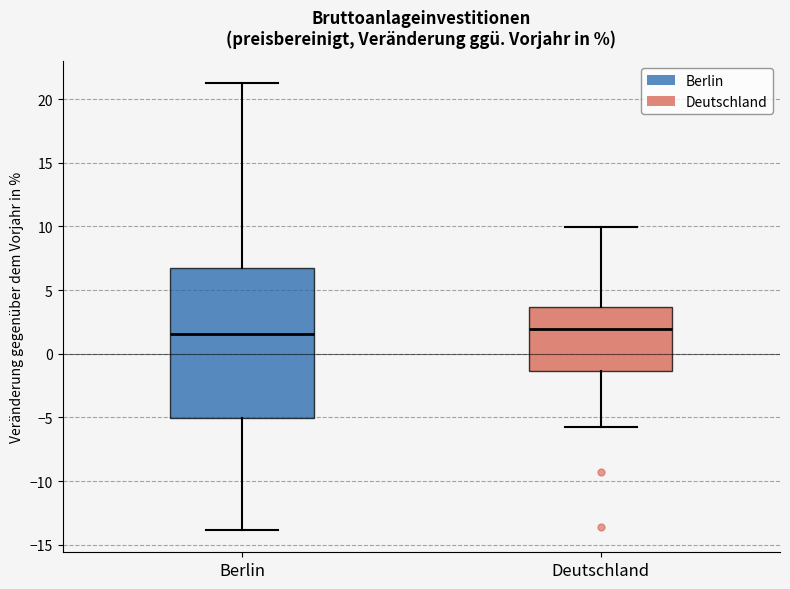

Reading left to right, read every box against the y-axis: the position of its median line, the range the box covers, and the ends of its whiskers. The values are not printed on the chart, so give them approximately, as read against the axis.

Berlin: median 1.5, box -5.0 to 6.5, whiskers -14.0 to 21.0
Deutschland: median 2.0, box -1.5 to 3.5, whiskers -6.0 to 10.0